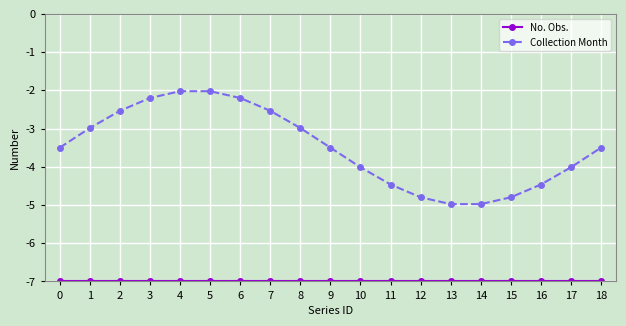

Which series has the largest range (max minus min)?

Collection Month